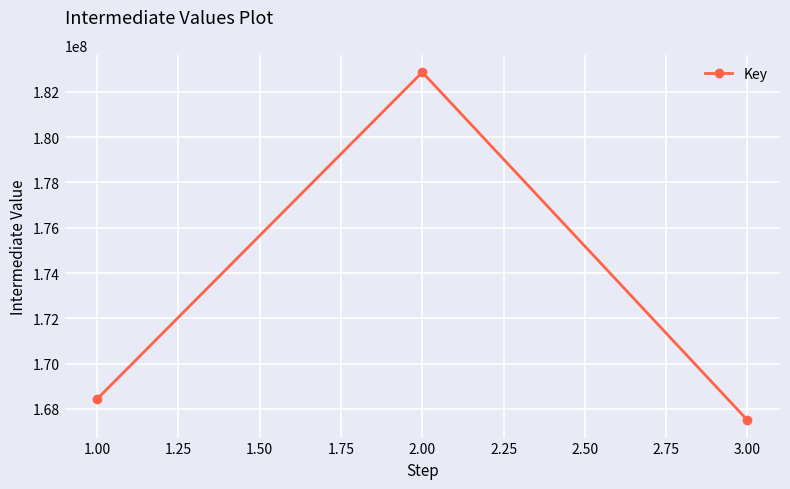

What value does the data have at 3.00?

167504342